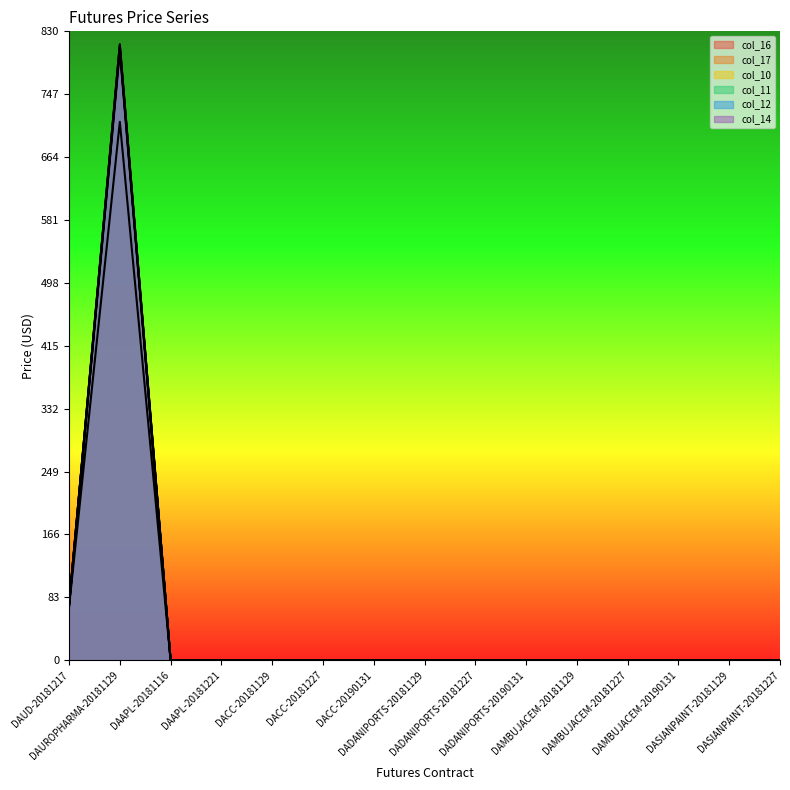

True or false: col_11 has a value of 0.0 at DACC-20181129.

True